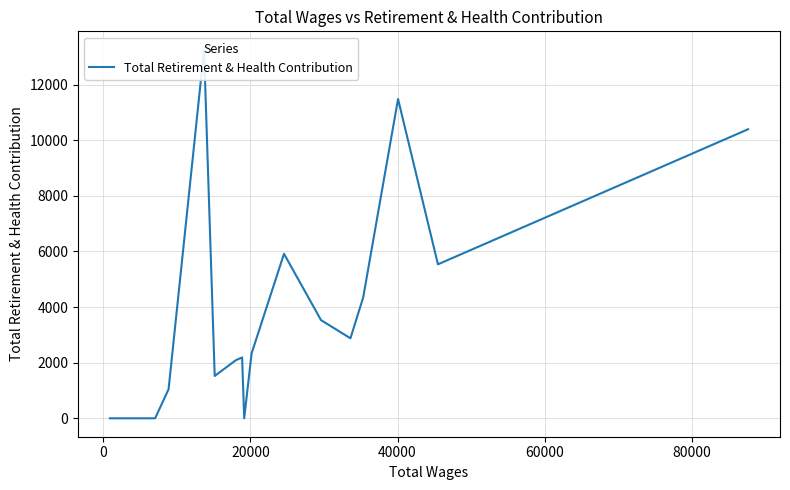

Reading right to left, extract all data points from this chart.

10396	5538	11484	4347	2877	3532	5916	2336	0	2189	2088	1522	13255	1046	0	0